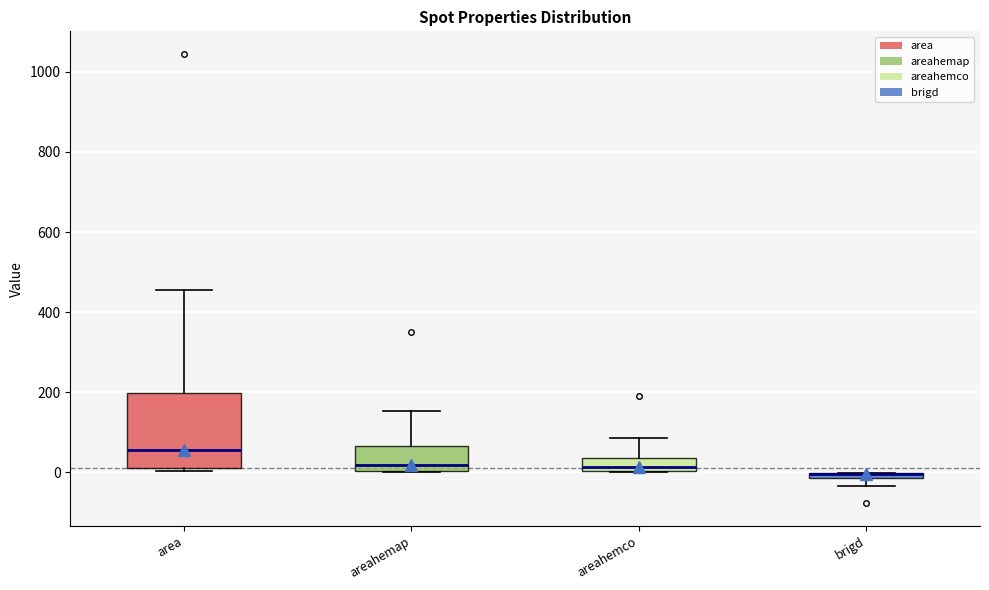

Comparing the boxes themselves (not the whiskers), which one is the tallest?

area